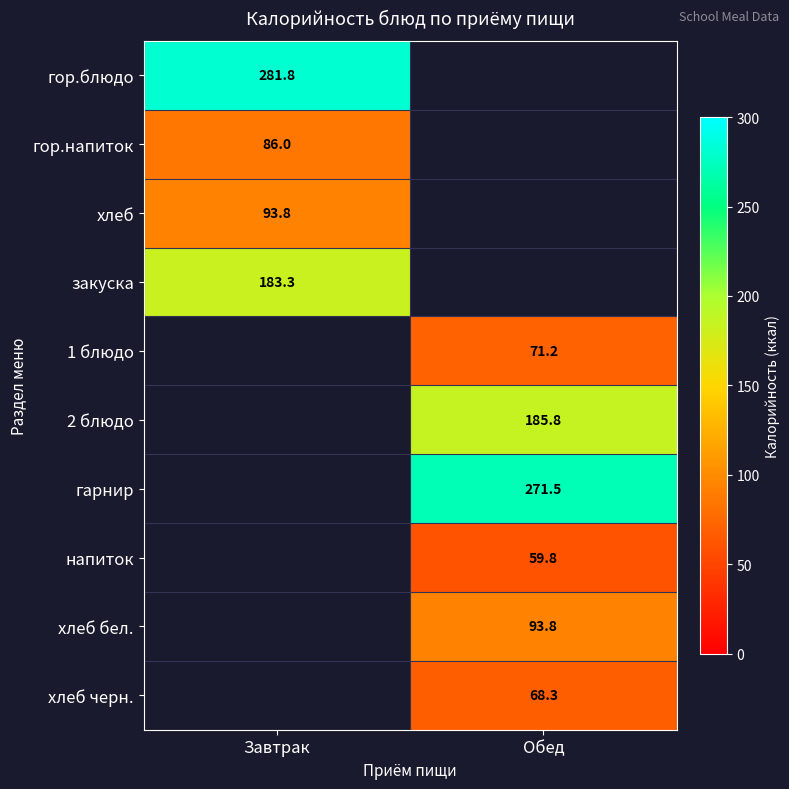

Is the value of 1 блюдо at Обед greater than the value of хлеб бел. at Обед?

No